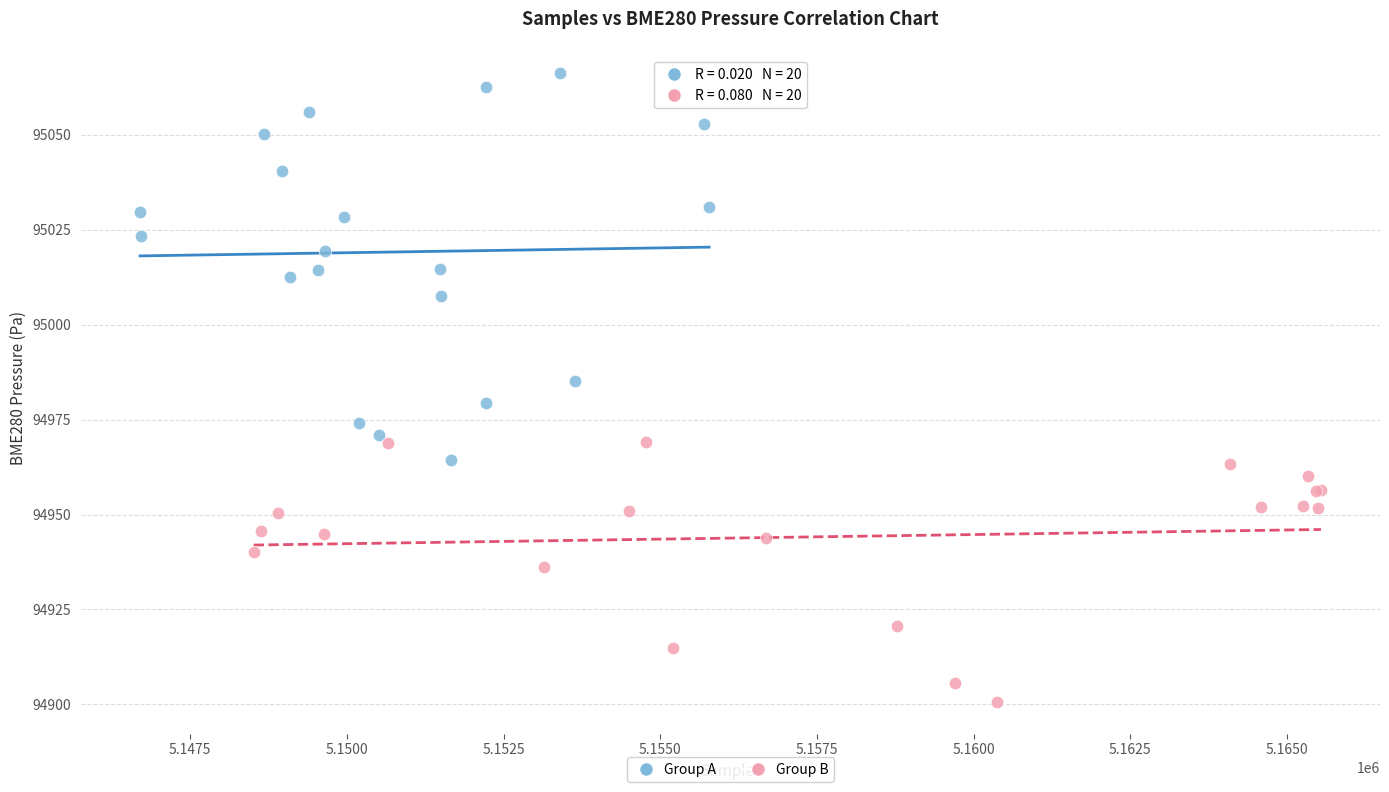

Which series contains the highest Y value?

Group A